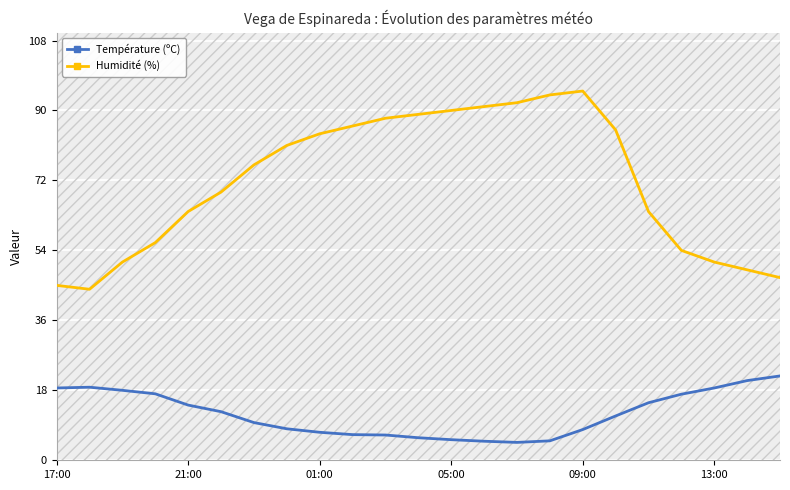

The Humidité (%) series shows 45.0 at 17:00. True or false?

True